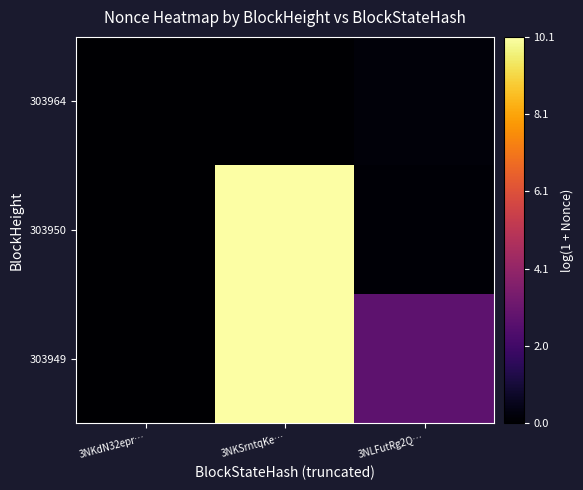

How many categories are shown in the chart?

3